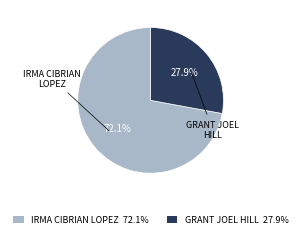

True or false: IRMA CIBRIAN LOPEZ accounts for 83% of the total.

False